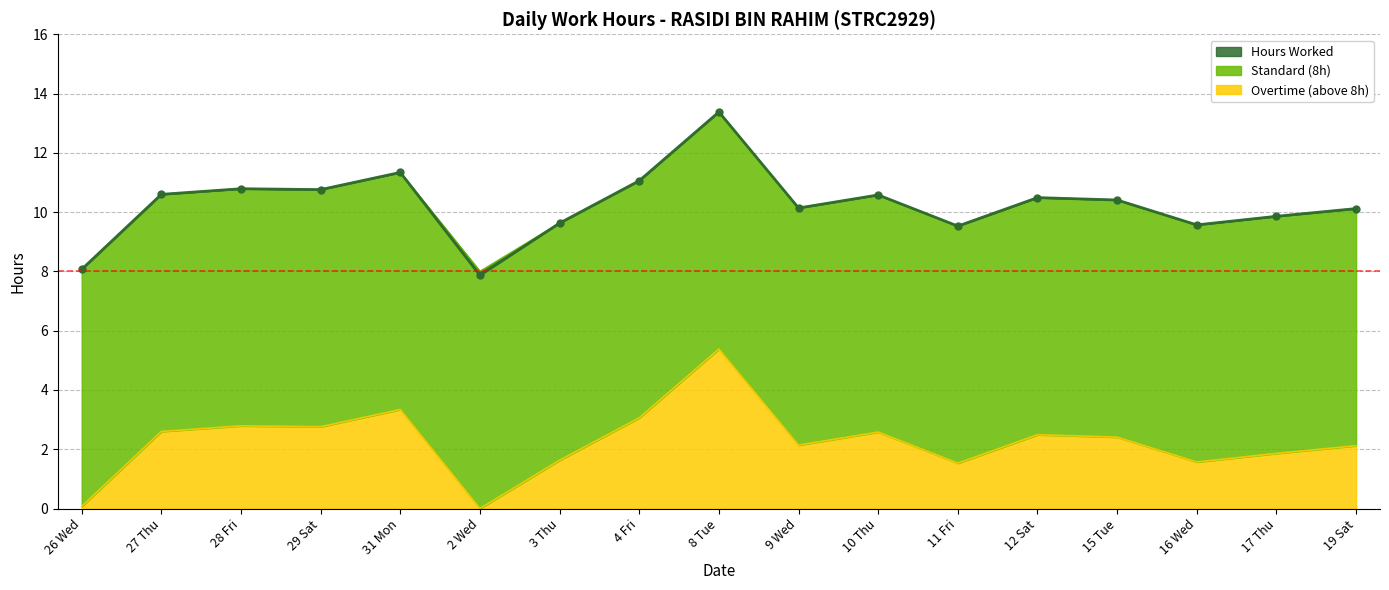

What is the sum of all Overtime (above 8h) values?

38.3